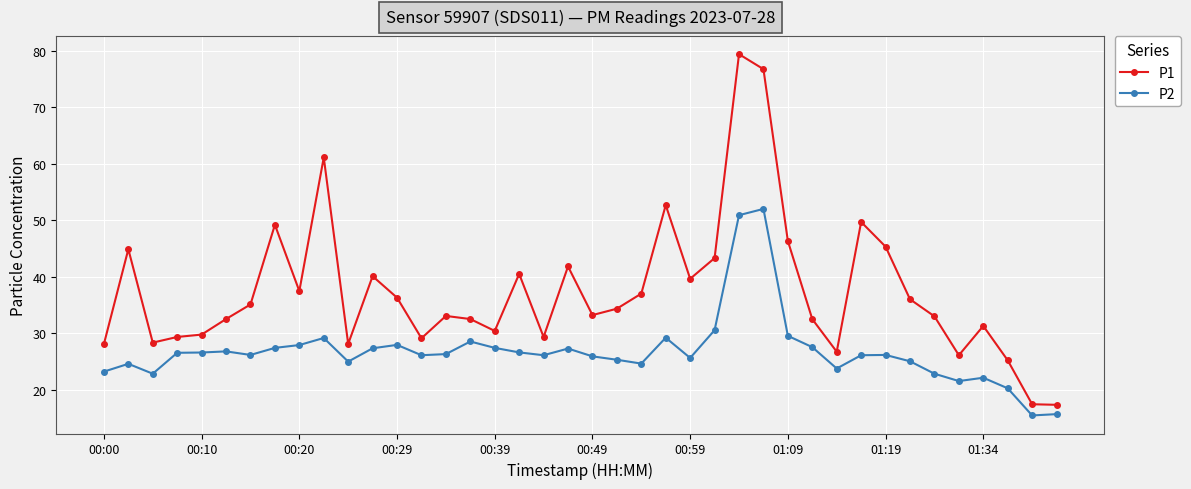

Which series has the largest range (max minus min)?

P1